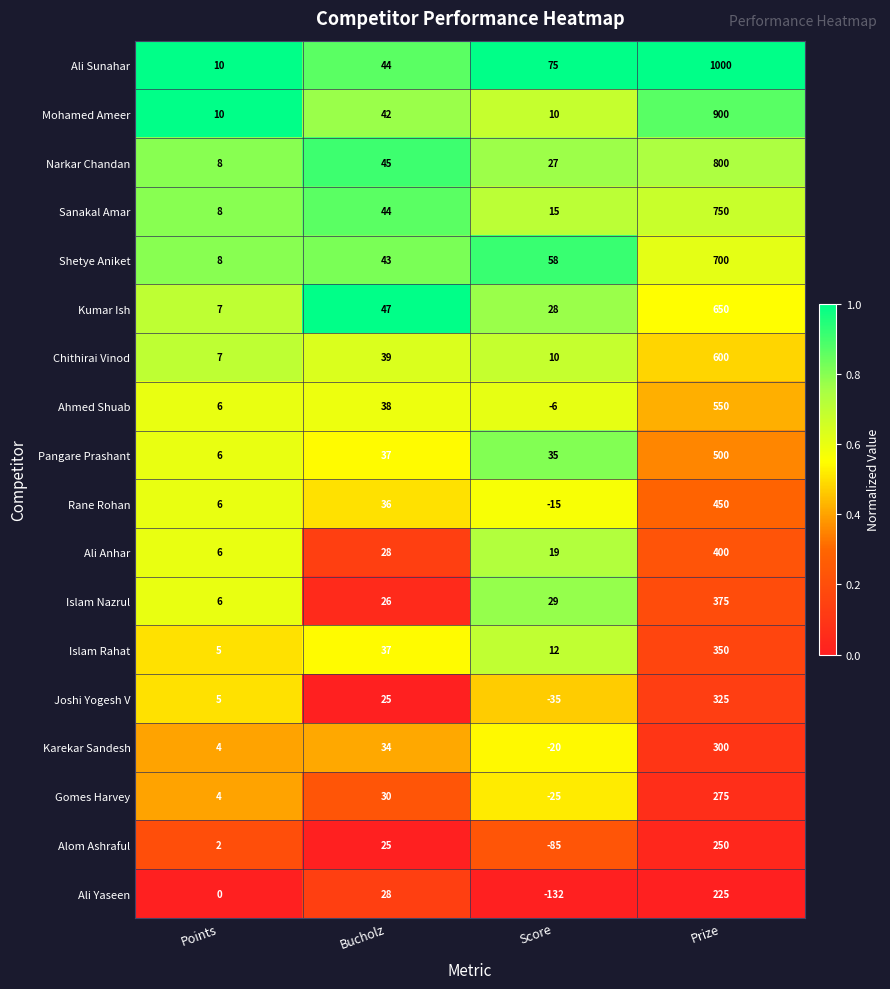

At which category is the sum across all series the highest?

Prize